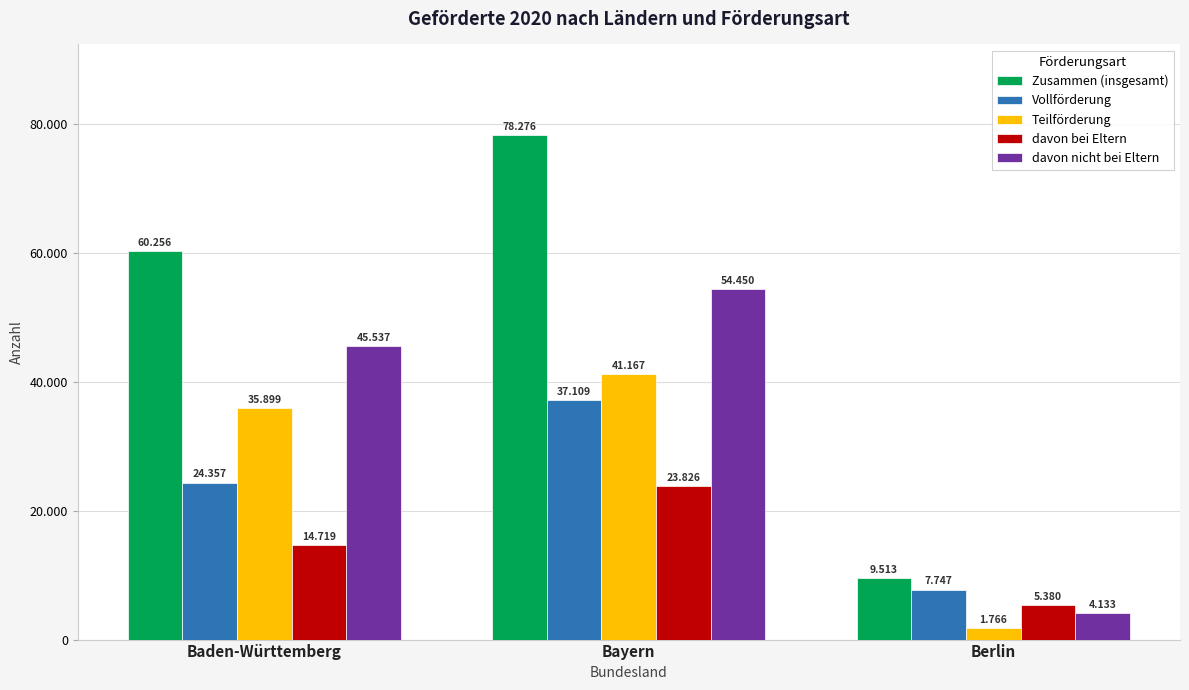

What are all the series names shown in the legend?

Zusammen (insgesamt), Vollförderung, Teilförderung, davon bei Eltern, davon nicht bei Eltern